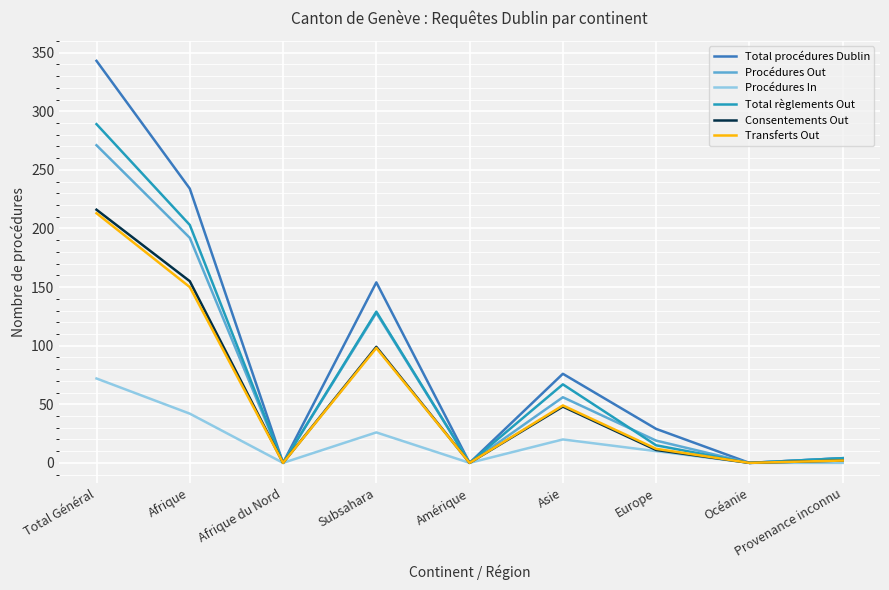

Which series changed the most between Afrique and Europe?

Total procédures Dublin